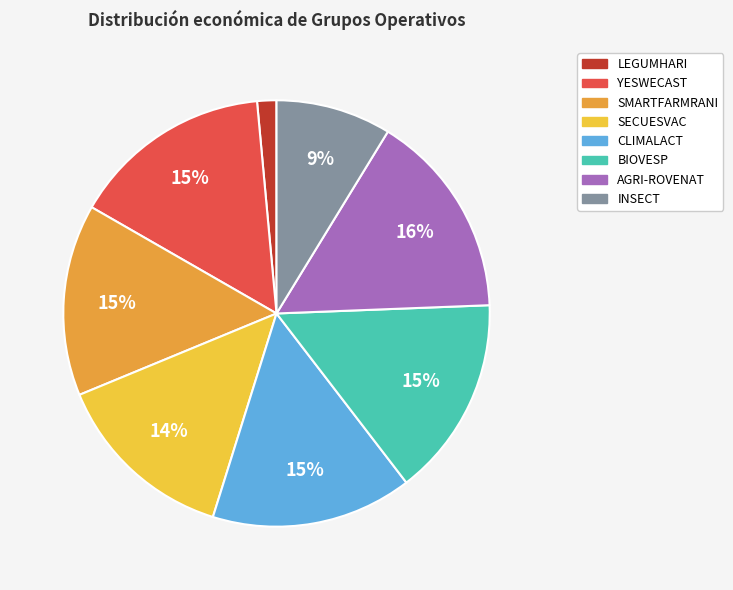

Which slice is the smallest?

LEGUMHARI